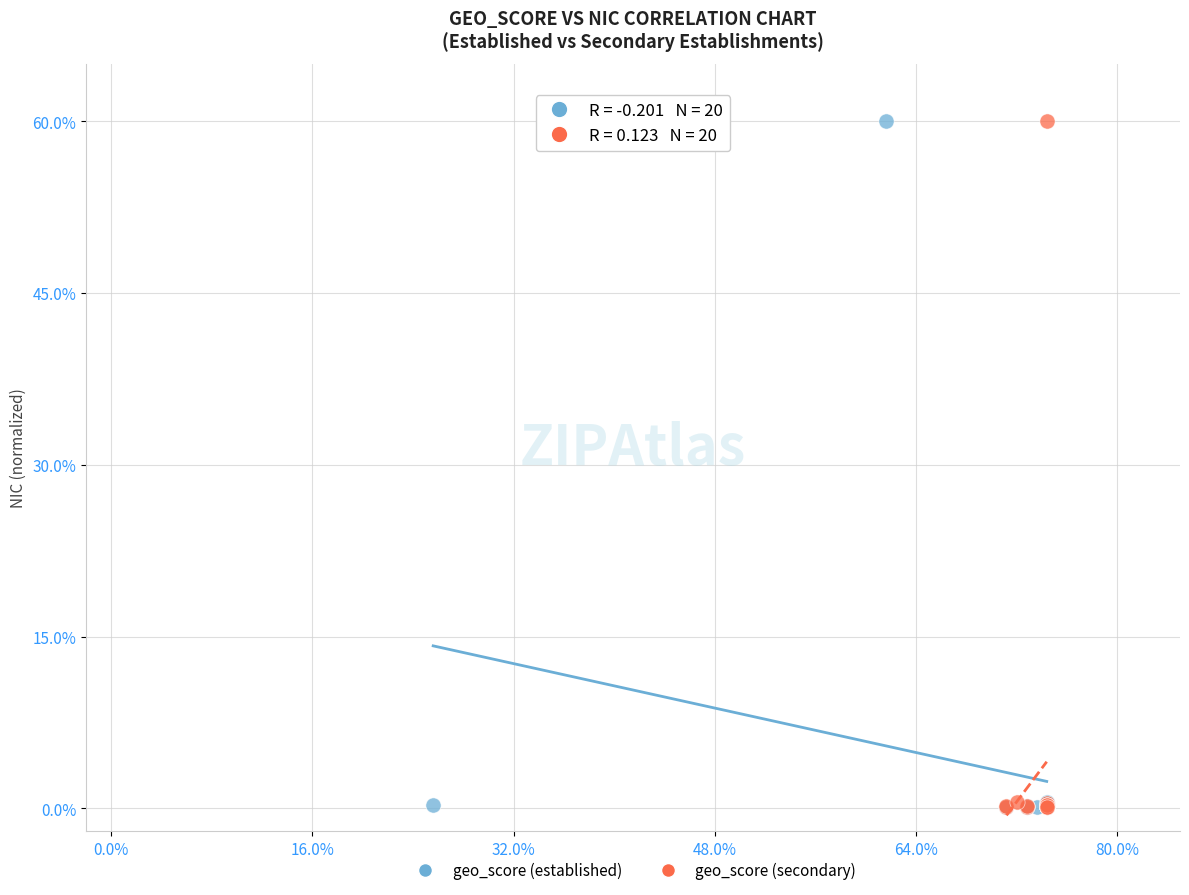

What are all the series names shown in the legend?

geo_score (established), geo_score (secondary)